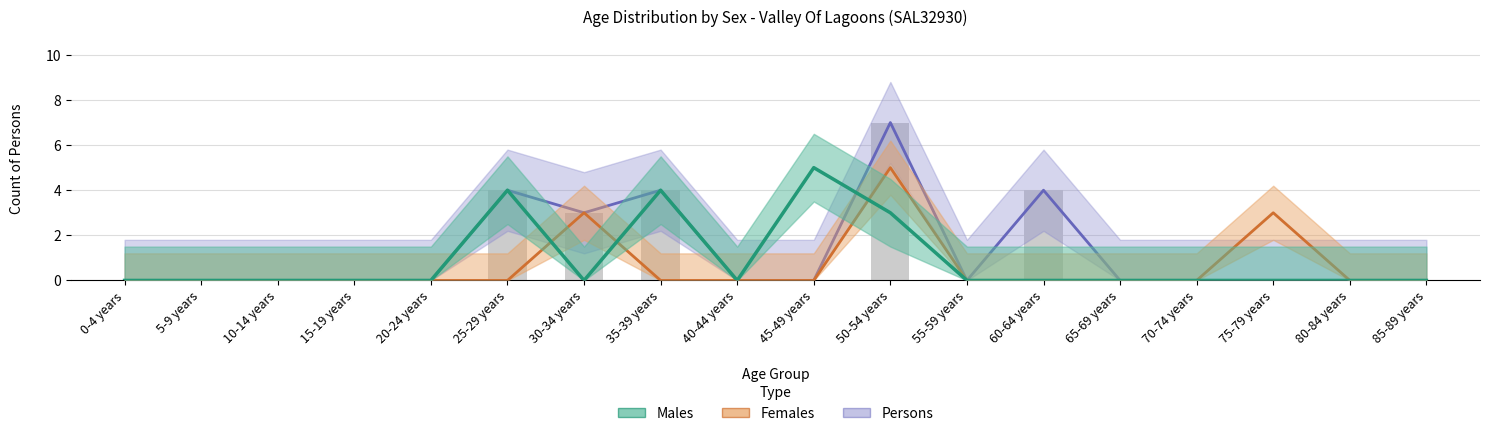

Is the value of Females at 35-39 years greater than the value of Males at 75-79 years?

No